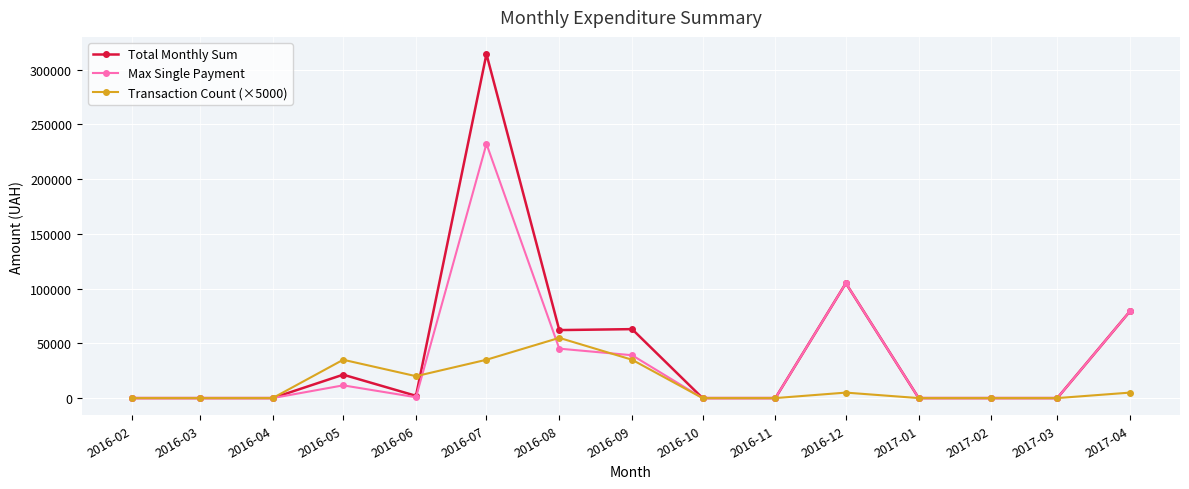

The value of Transaction Count (×5000) at 2016-05 is 35000.0. True or false?

True